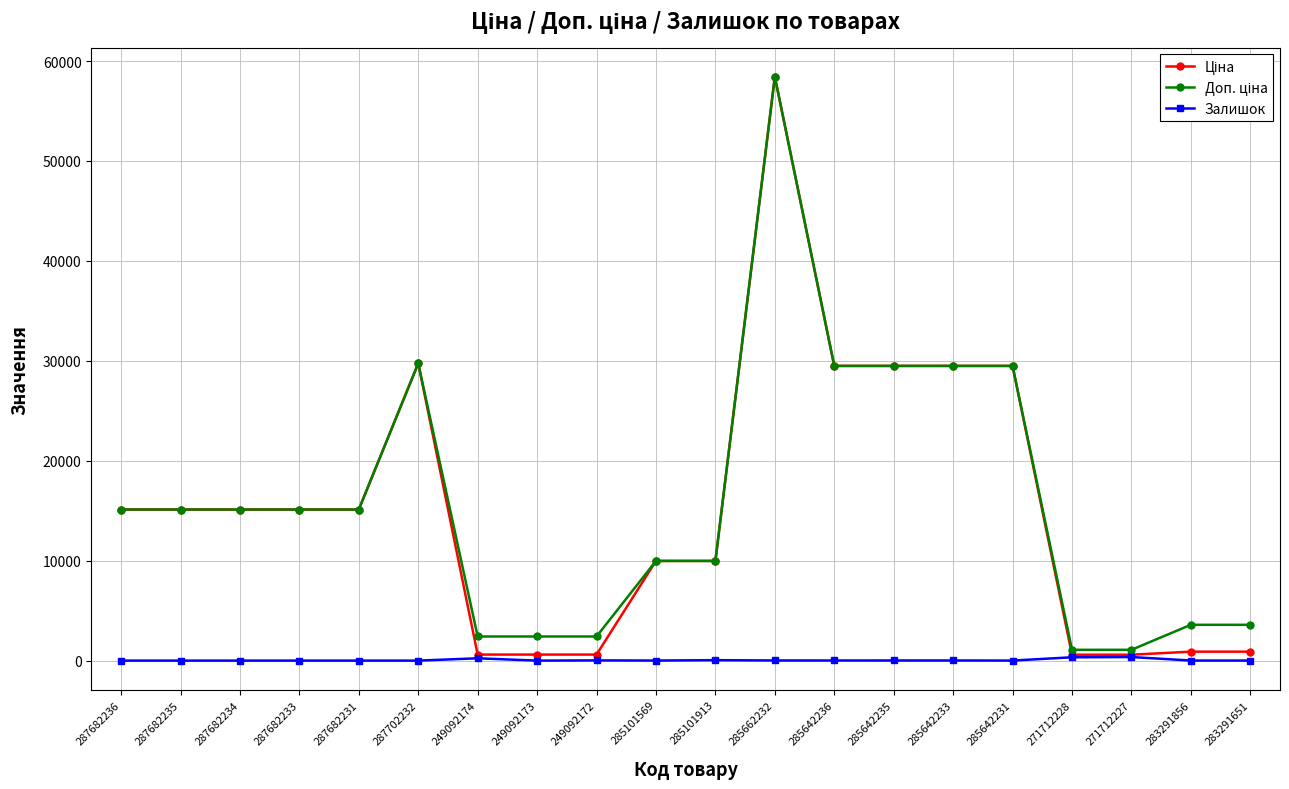

What is the label of the 13th point from the right?

249092173